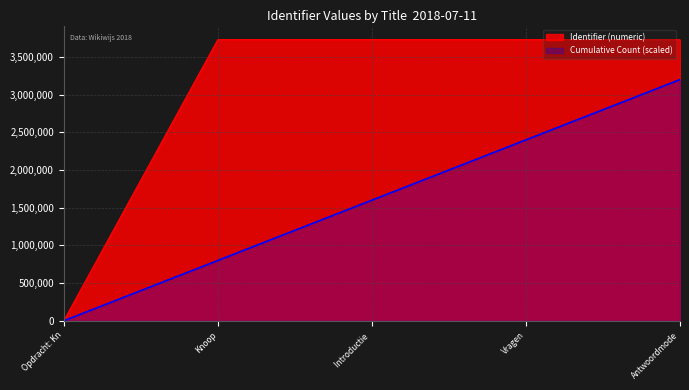

What is the average value?

2983879